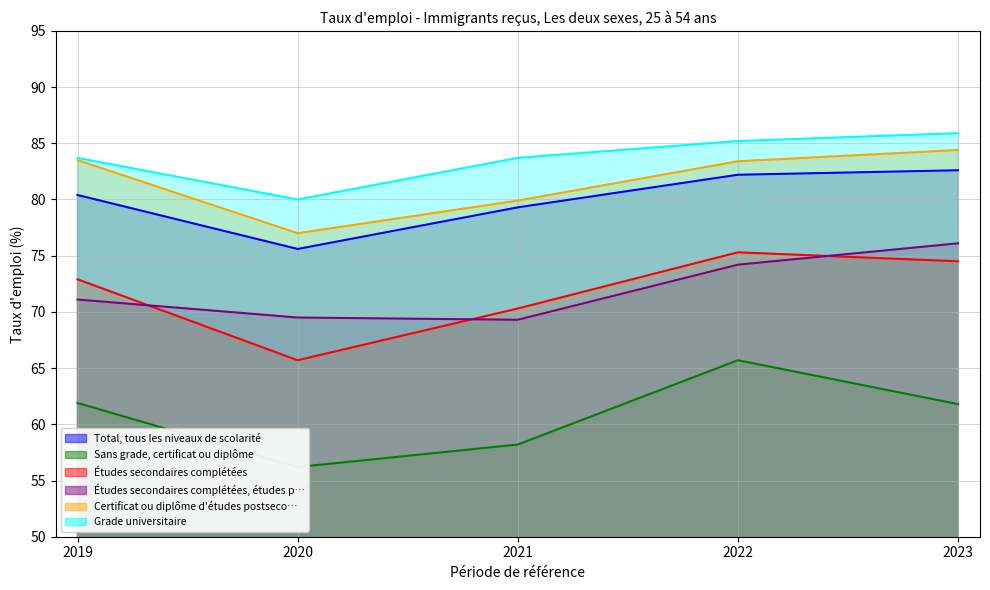

Is the value of Certificat ou diplôme d'études postseco… at 2020 greater than the value of Études secondaires complétées, études p… at 2022?

Yes